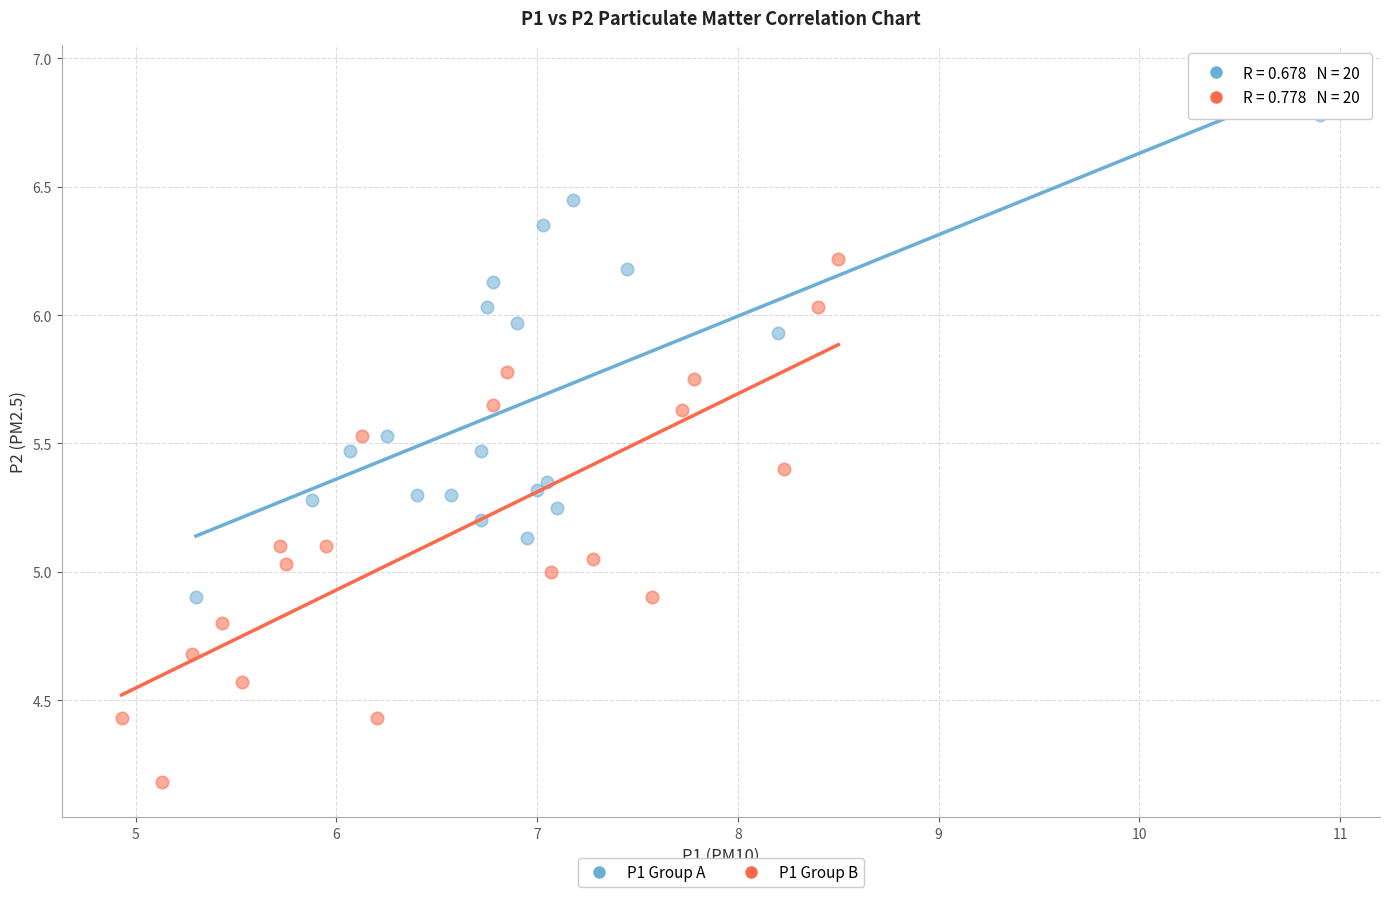

Which series contains the lowest Y value?

P1 Group B